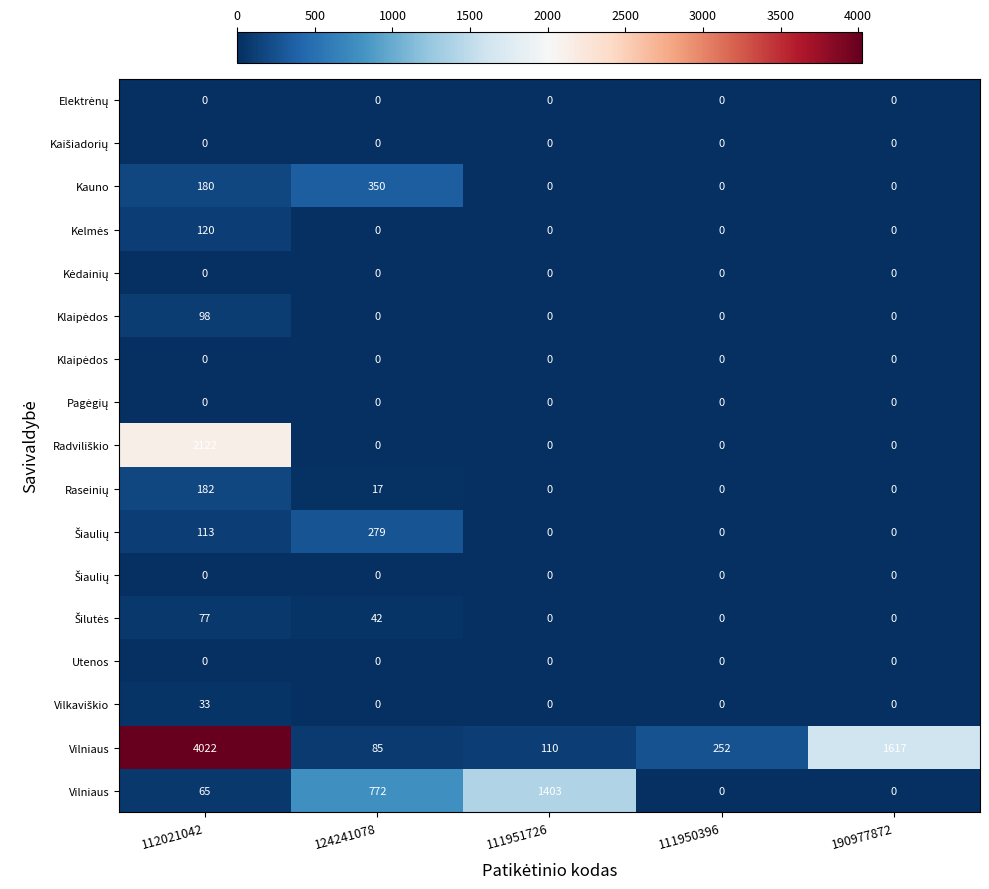

What is the spread (max minus min) of values at 112021042?

4022.4